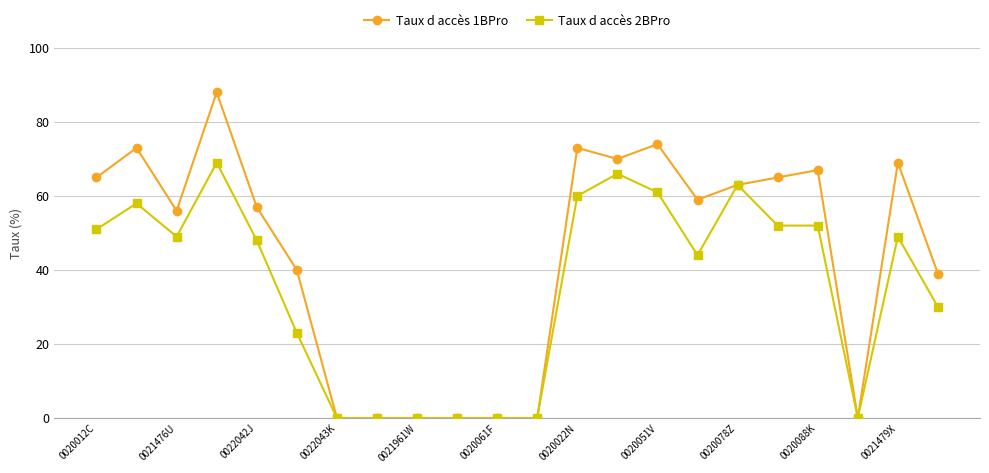

Rank the series by their maximum value, from lowest to highest.

Taux d accès 2BPro, Taux d accès 1BPro